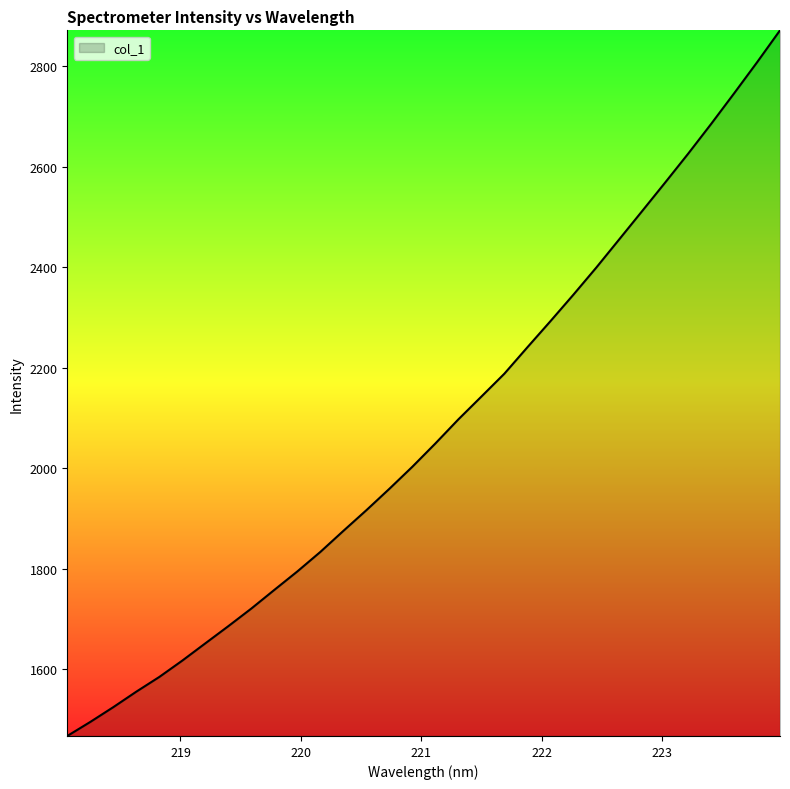

What is the sum of all values?

66460.0